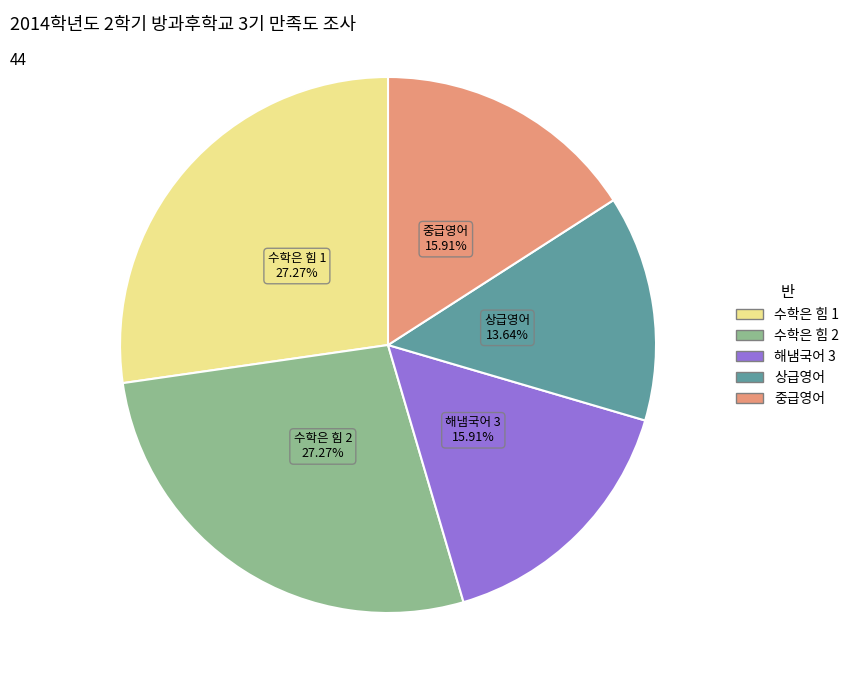

Does 해냄국어 3 represent more than half of the total?

No